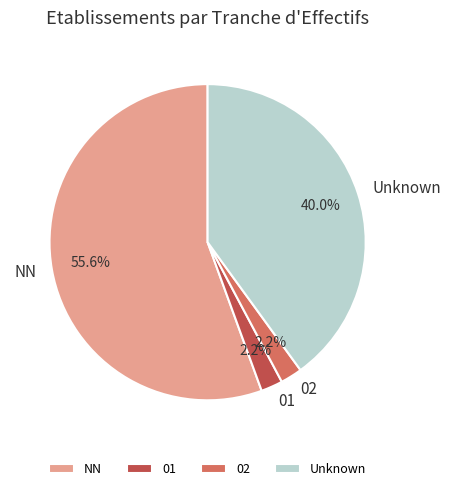

To the nearest percent, what is the difference between the NN and 01 slice percentages?

53%